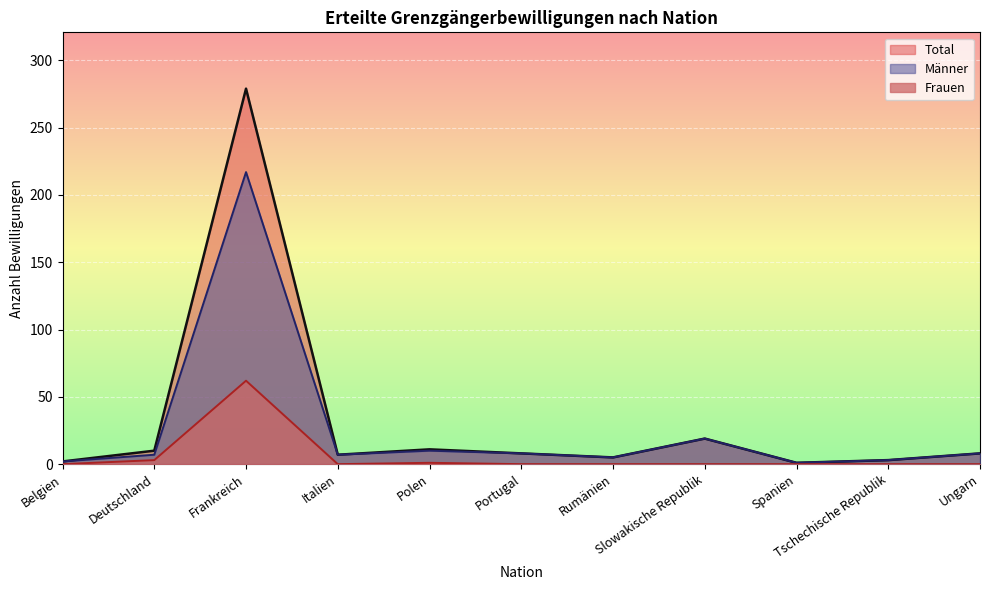

True or false: Männer has a value of 310 at Frankreich.

False